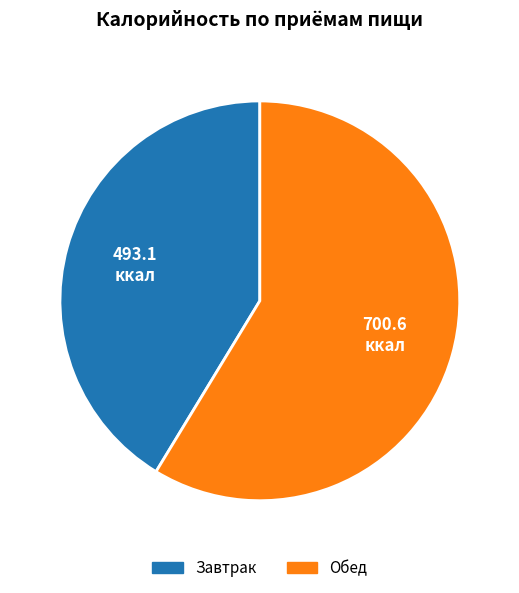

What is the smallest slice in the pie chart?

Завтрак